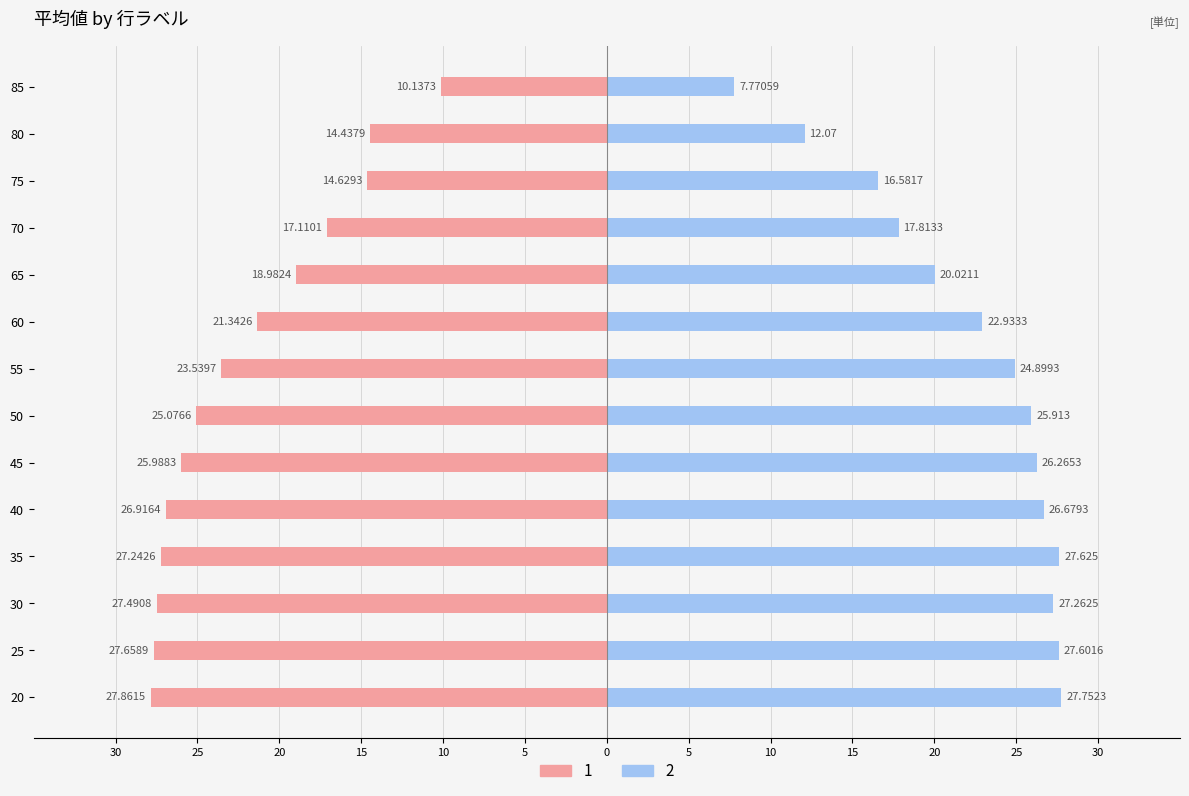

Which has a higher value, 65 or 80?

80